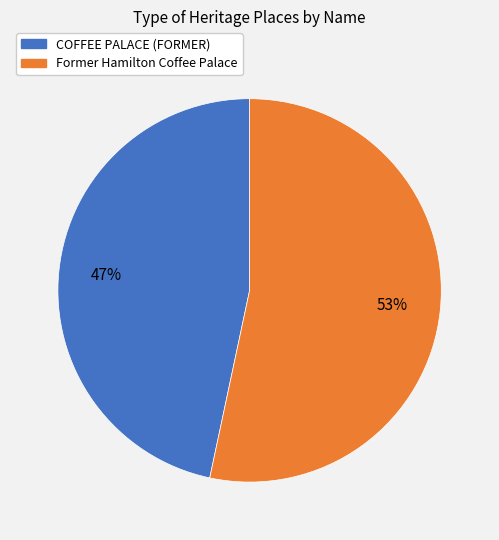

How many segments does this pie chart have?

2